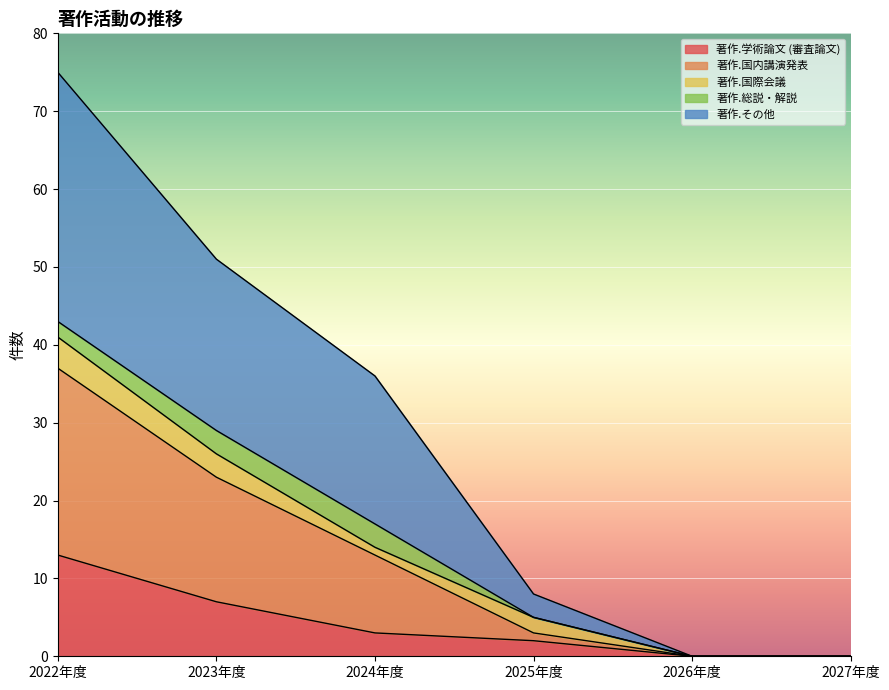

At which category is the sum across all series the highest?

2022年度